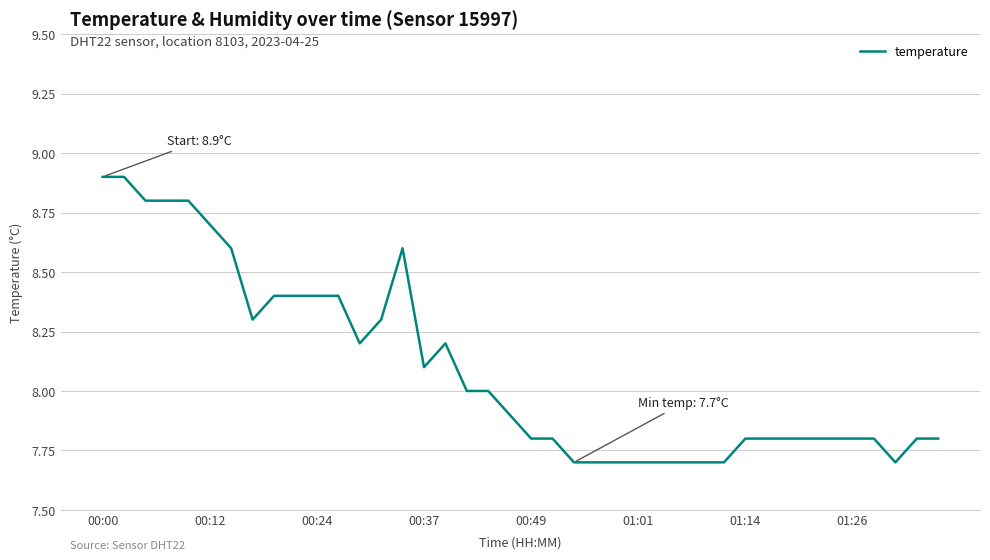

What is the greatest value displayed?

8.9